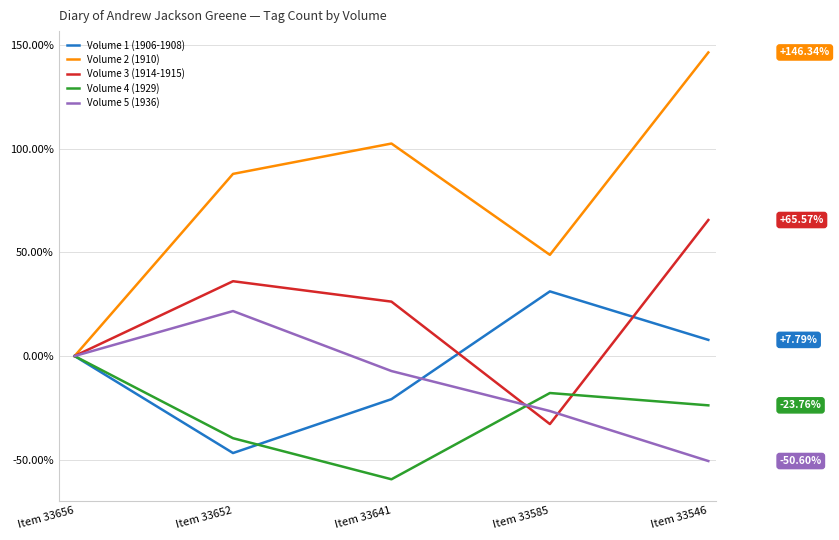

Reading left to right, what are all the values shown in this chart?

Volume 1 (1906-1908): Item 33656=0.0	Item 33652=-46.8	Item 33641=-20.8	Item 33585=31.2	Item 33546=7.8
Volume 2 (1910): Item 33656=0.0	Item 33652=87.8	Item 33641=102.4	Item 33585=48.8	Item 33546=146.3
Volume 3 (1914-1915): Item 33656=0.0	Item 33652=36.1	Item 33641=26.2	Item 33585=-32.8	Item 33546=65.6
Volume 4 (1929): Item 33656=0.0	Item 33652=-39.6	Item 33641=-59.4	Item 33585=-17.8	Item 33546=-23.8
Volume 5 (1936): Item 33656=0.0	Item 33652=21.7	Item 33641=-7.2	Item 33585=-26.5	Item 33546=-50.6